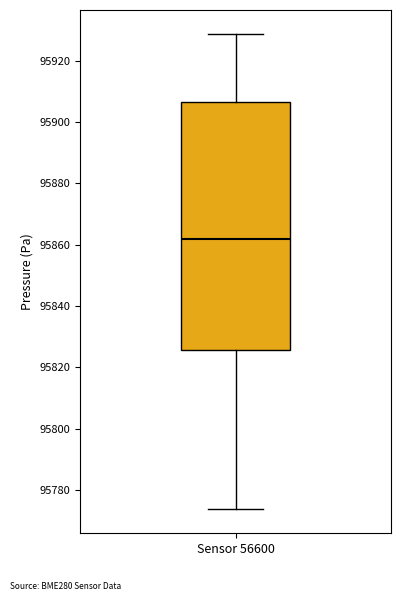

Transcribe this box plot: give where the median line is, the range the box spans, and where the two whiskers end, as read against the y-axis. The values are not printed on the chart, so give them approximately, as read against the axis.

median 95862, box 95826 to 95906, whiskers 95774 to 95928